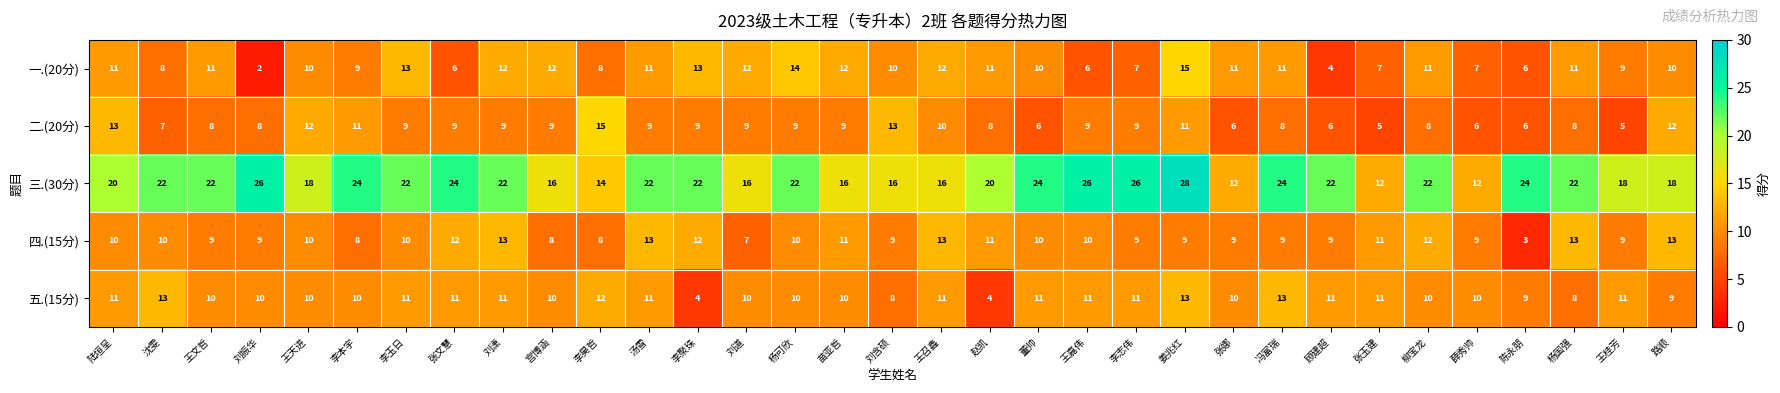

Count the 二.(20分) values in the range 8 to 9.

17